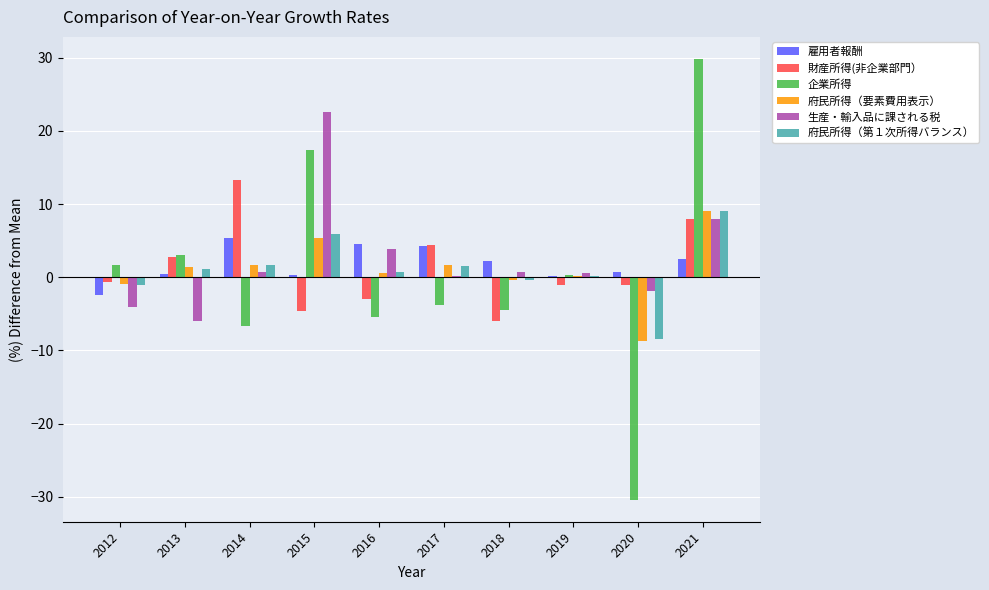

How many distinct data groups are displayed?

6